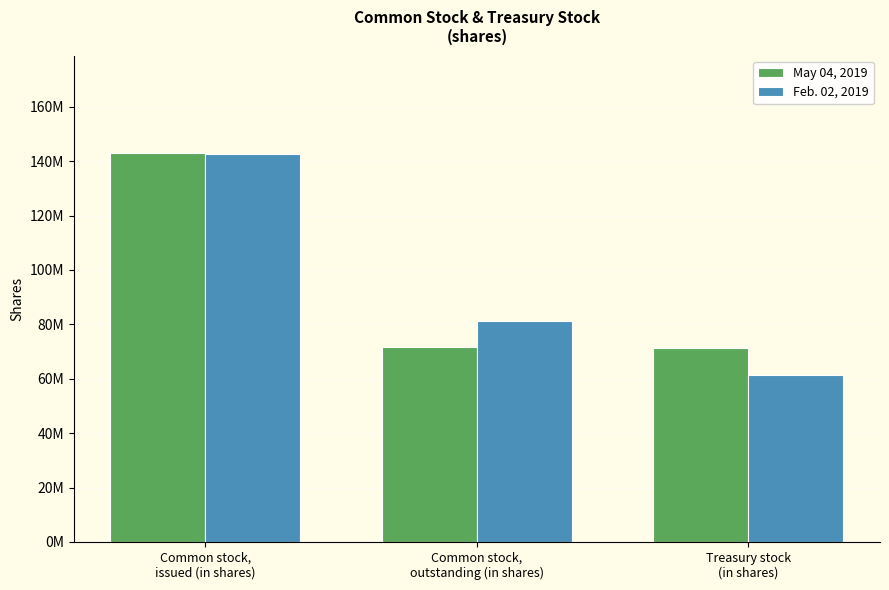

Does the chart contain stacked bars?

No